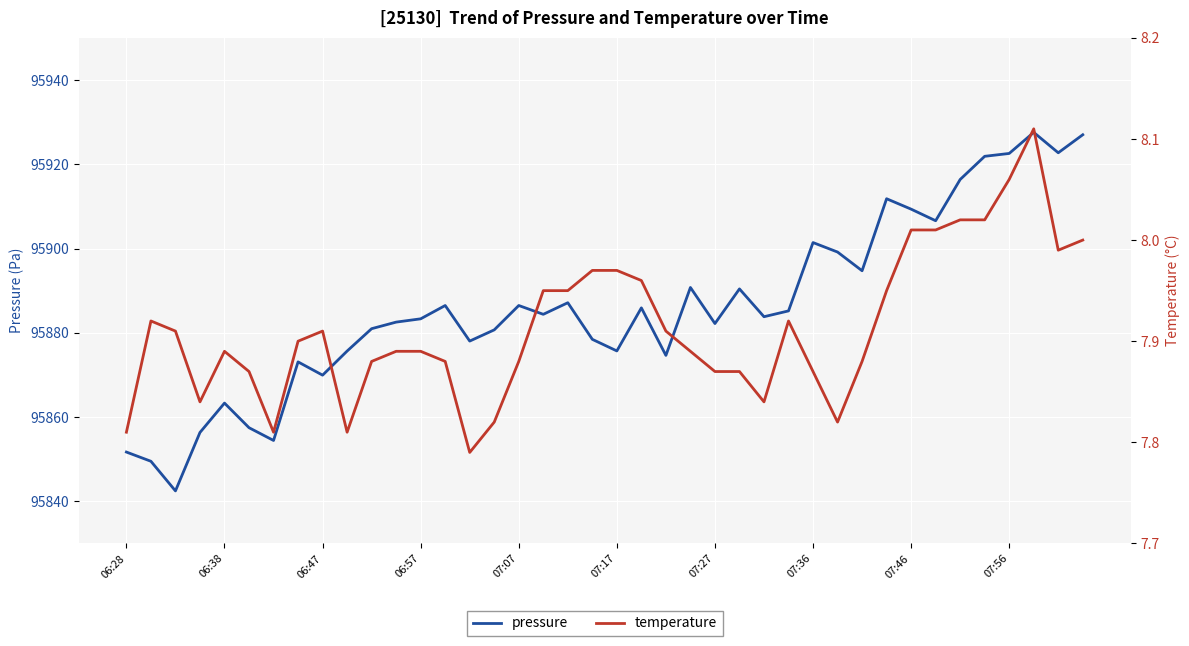

True or false: temperature and pressure intersect in this chart.

False